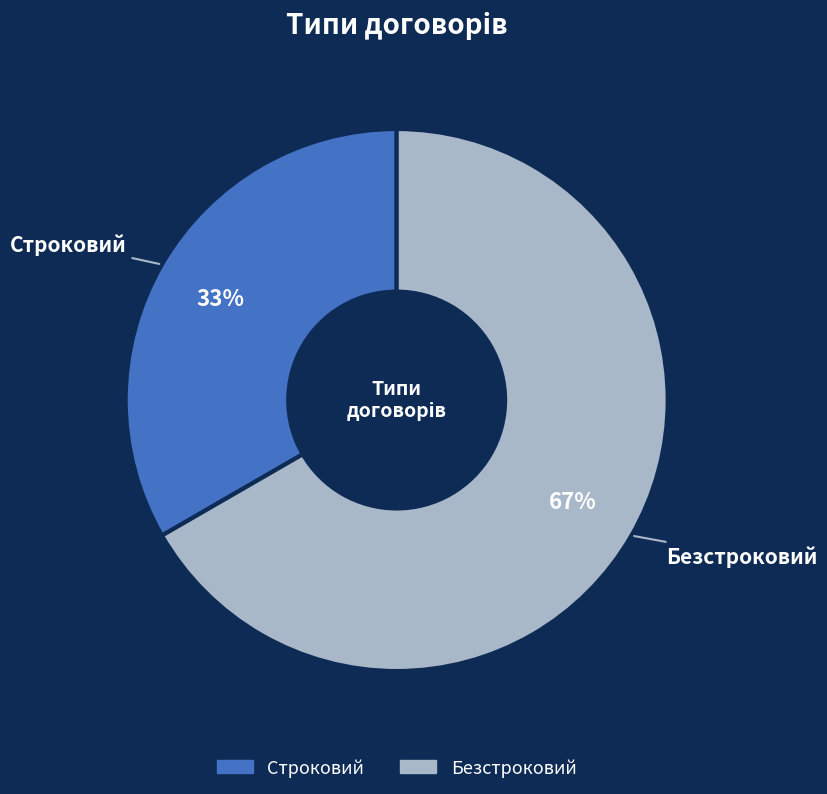

Rank the categories by value from lowest to highest.

Строковий, Безстроковий